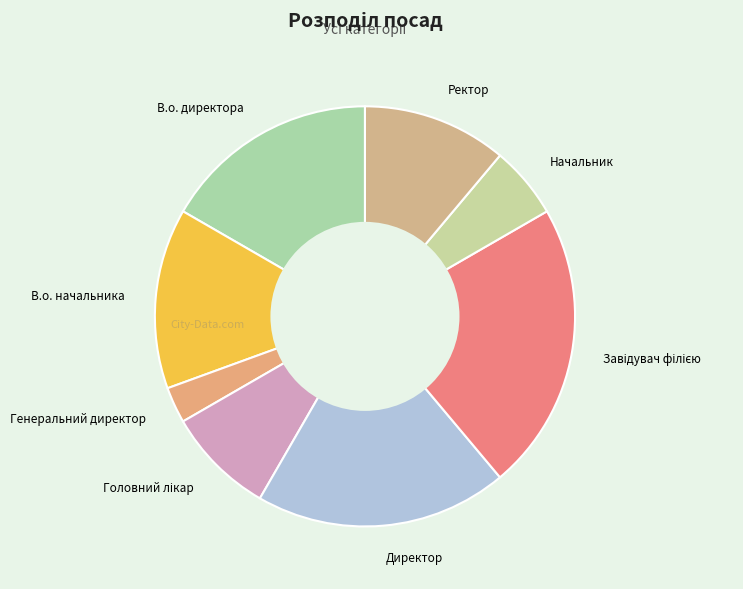

What is the smallest slice in the pie chart?

Генеральний директор